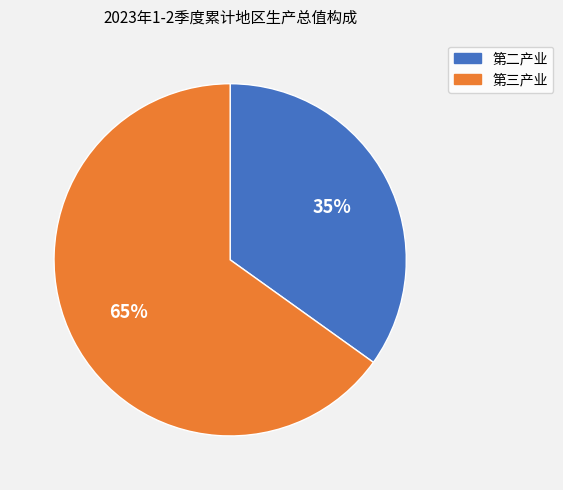

How many segments does this pie chart have?

2